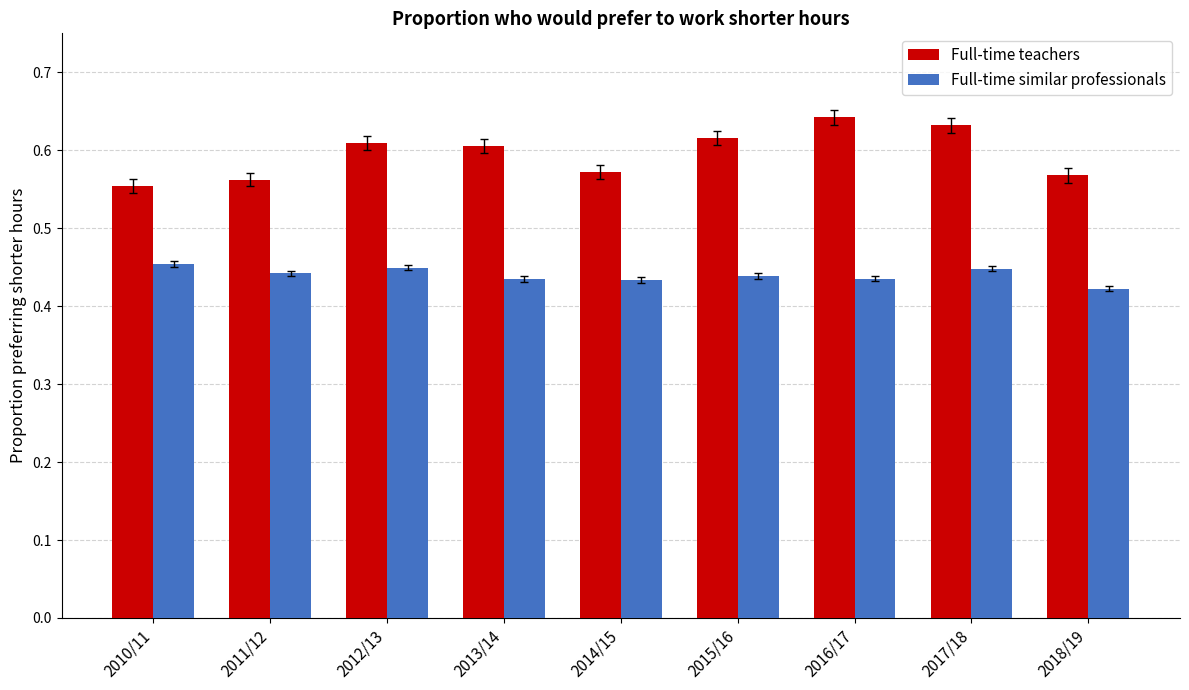

Which series changed the most between 2012/13 and 2017/18?

Full-time teachers